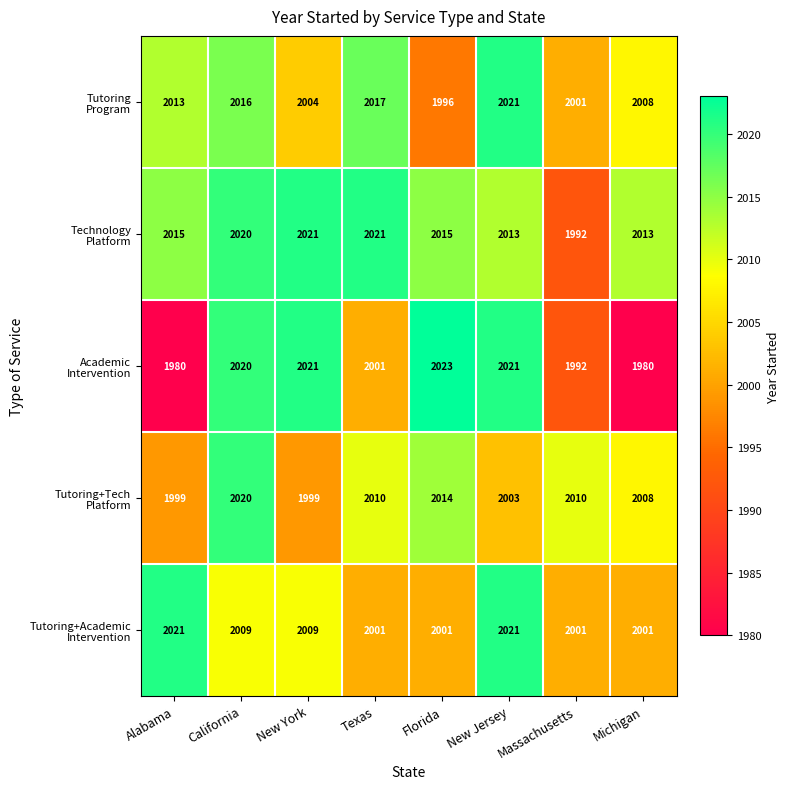

At which category does the chart reach its peak across all series?

Florida